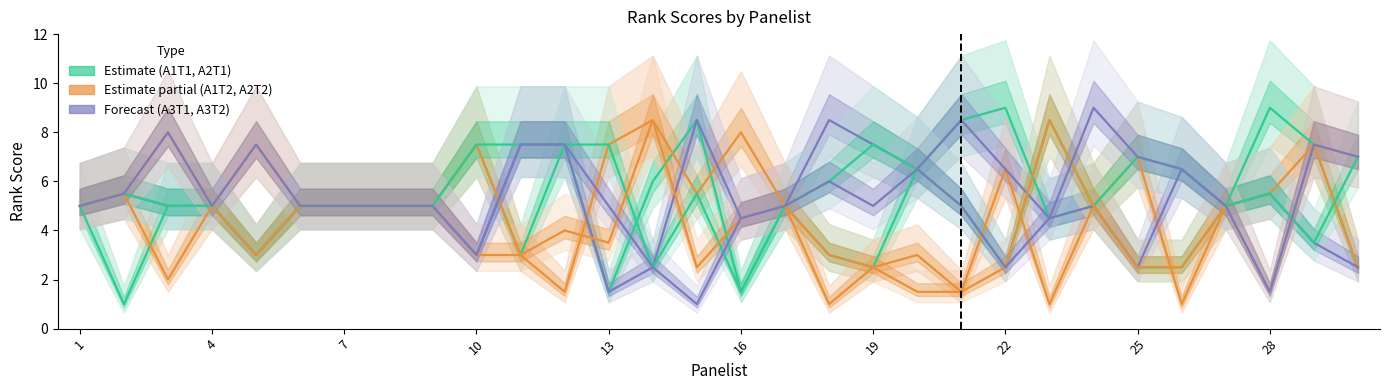

How many interior local peaks does the A1T1 series have?

7